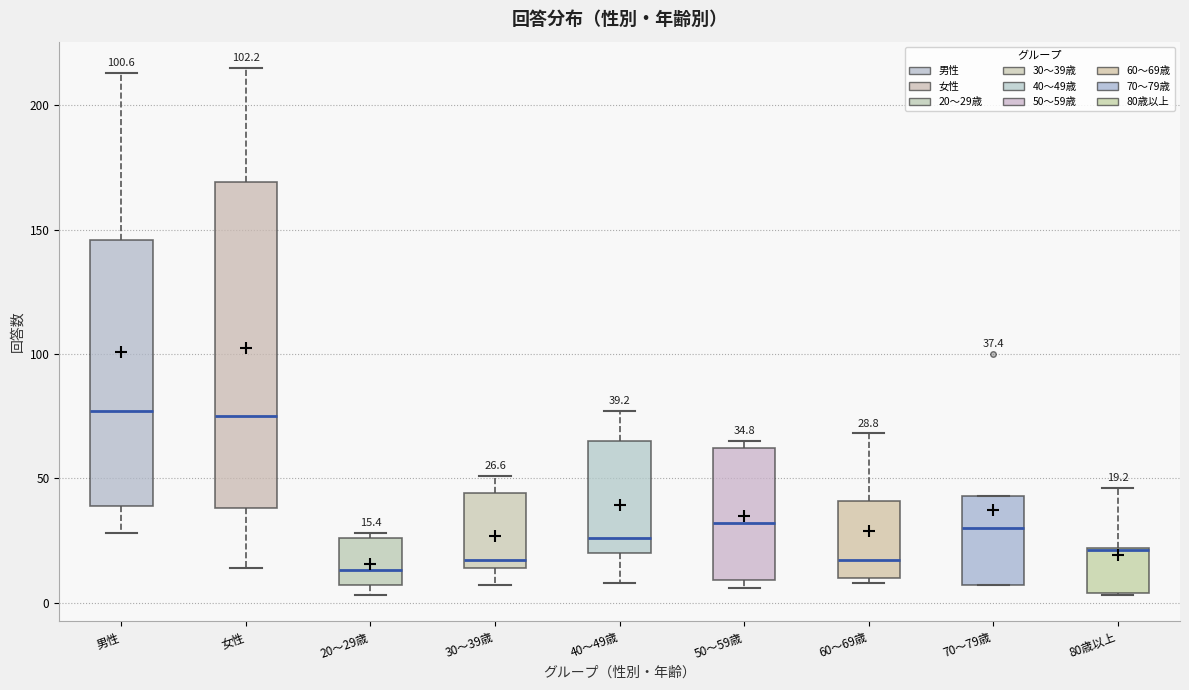

Comparing the boxes themselves (not the whiskers), which one is the tallest?

女性